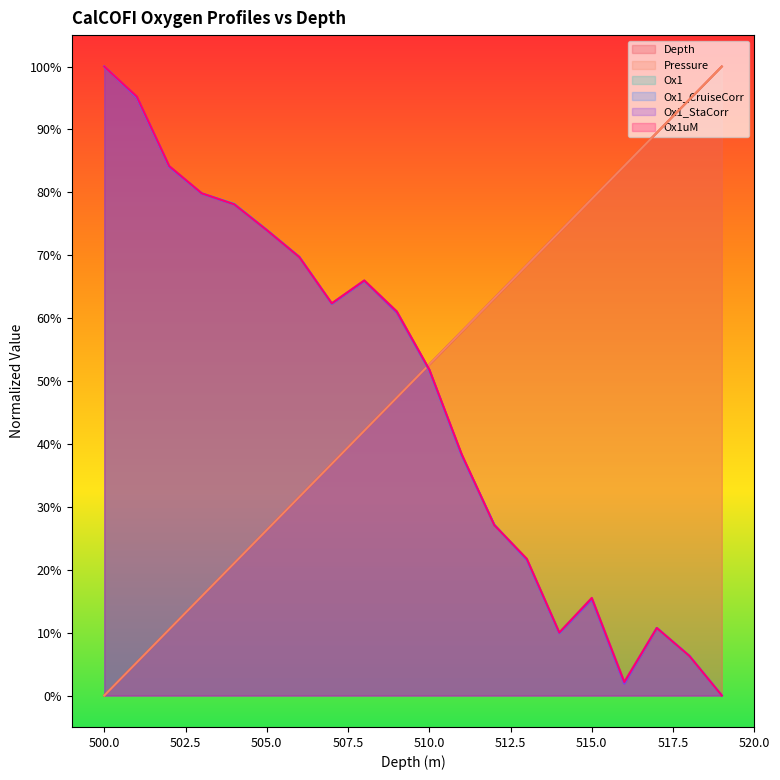

Is it true that Ox1_StaCorr equals 0.8 at 502?

True